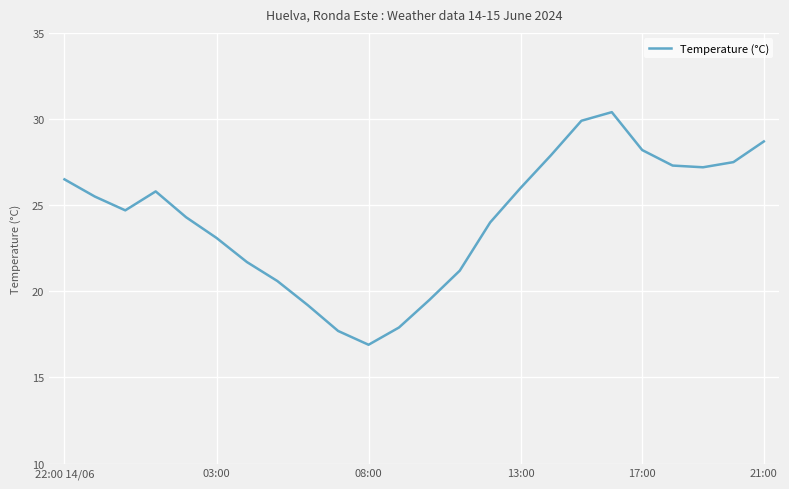

What is the minimum value shown in the chart?

16.9